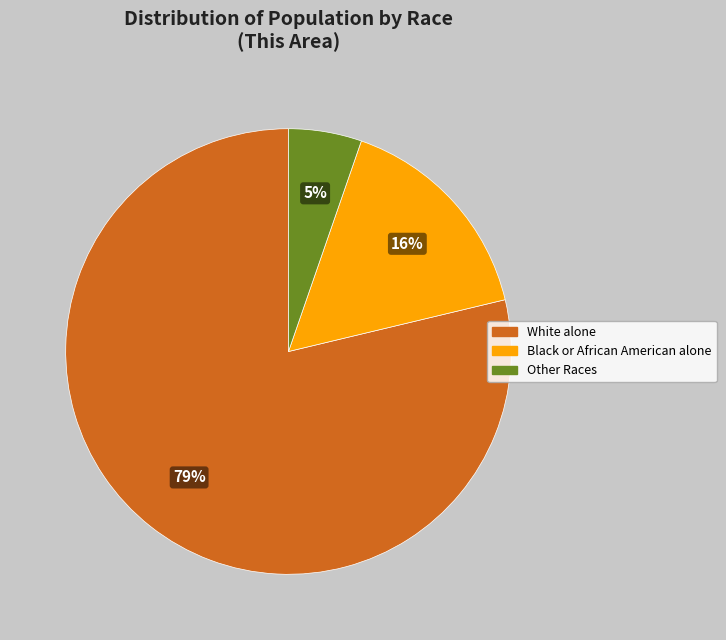

Is there any slice that represents more than half of the pie?

Yes